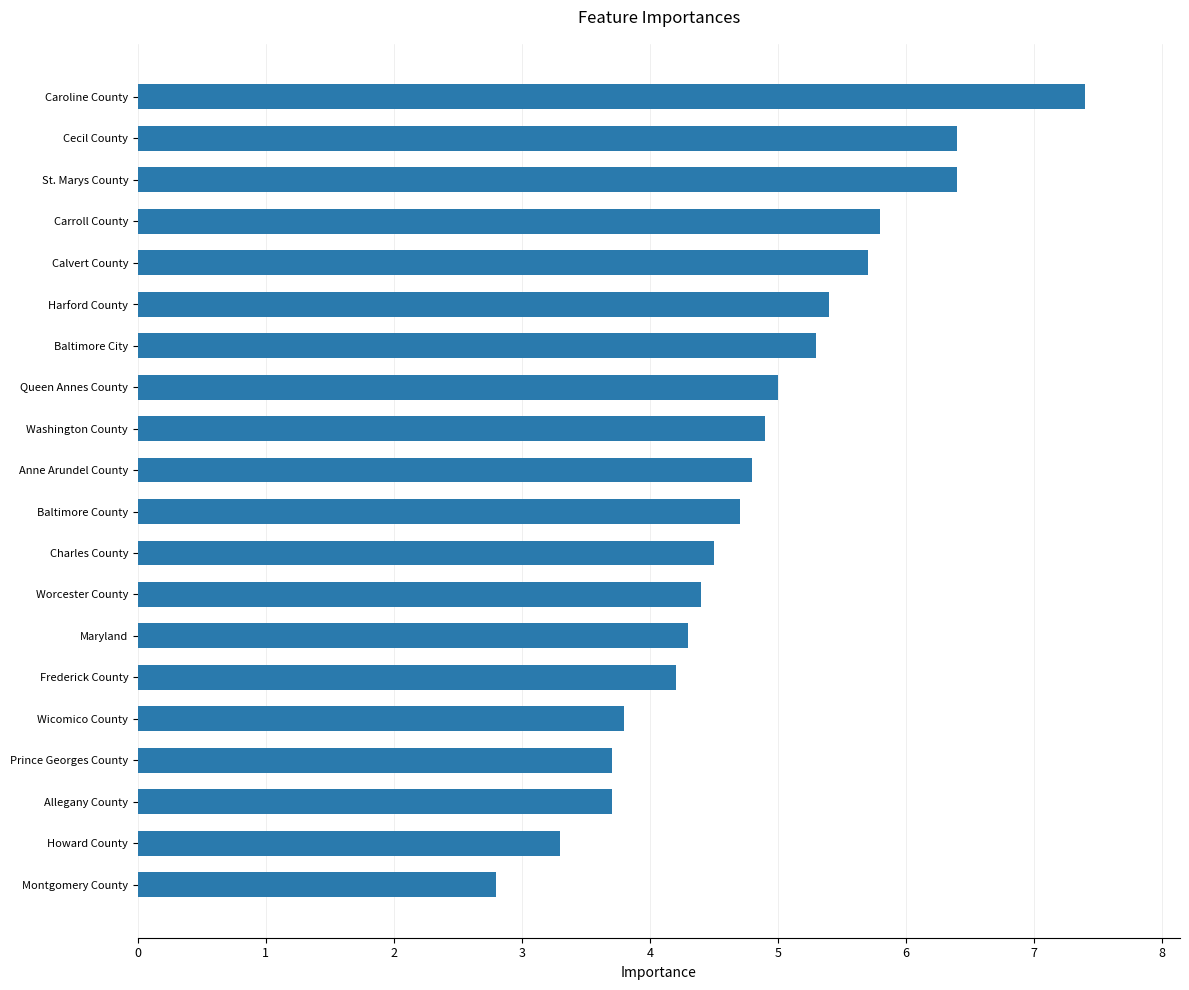

Reading bottom to top, extract all data points from this chart.

Montgomery County=2.8	Howard County=3.3	Allegany County=3.7	Prince Georges County=3.7	Wicomico County=3.8	Frederick County=4.2	Maryland=4.3	Worcester County=4.4	Charles County=4.5	Baltimore County=4.7	Anne Arundel County=4.8	Washington County=4.9	Queen Annes County=5.0	Baltimore City=5.3	Harford County=5.4	Calvert County=5.7	Carroll County=5.8	St. Marys County=6.4	Cecil County=6.4	Caroline County=7.4